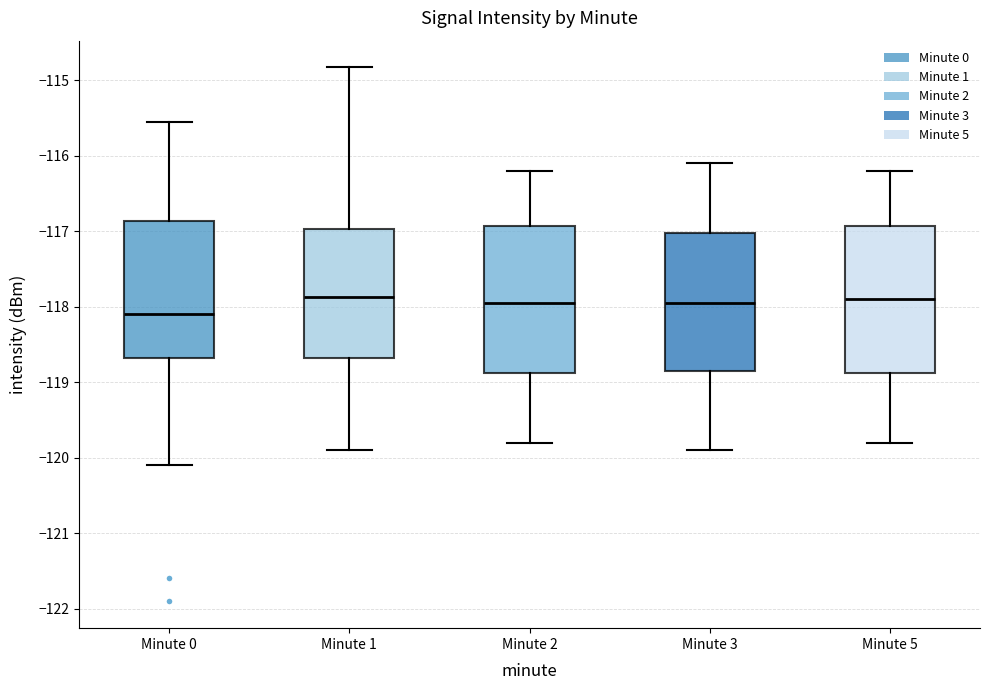

Reading left to right, read every box against the y-axis: the position of its median line, the range the box covers, and the ends of its whiskers. The values are not printed on the chart, so give them approximately, as read against the axis.

Minute 0: median -118.1, box -118.7 to -116.9, whiskers -120.1 to -115.5
Minute 1: median -117.9, box -118.7 to -117.0, whiskers -119.9 to -114.8
Minute 2: median -117.9, box -118.9 to -116.9, whiskers -119.8 to -116.2
Minute 3: median -117.9, box -118.8 to -117.0, whiskers -119.9 to -116.1
Minute 5: median -117.9, box -118.9 to -116.9, whiskers -119.8 to -116.2